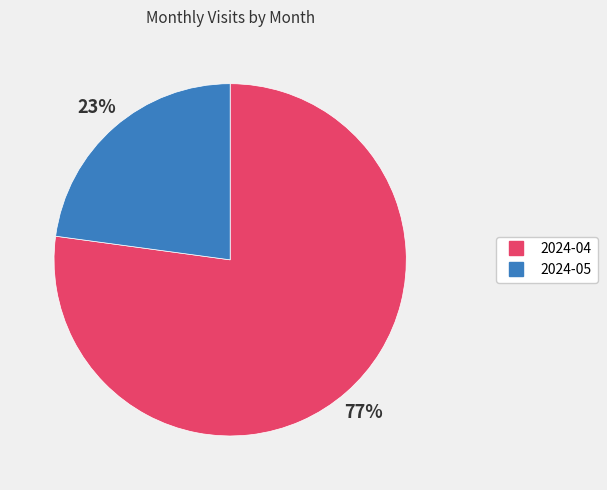

Is there a majority slice in this chart?

Yes